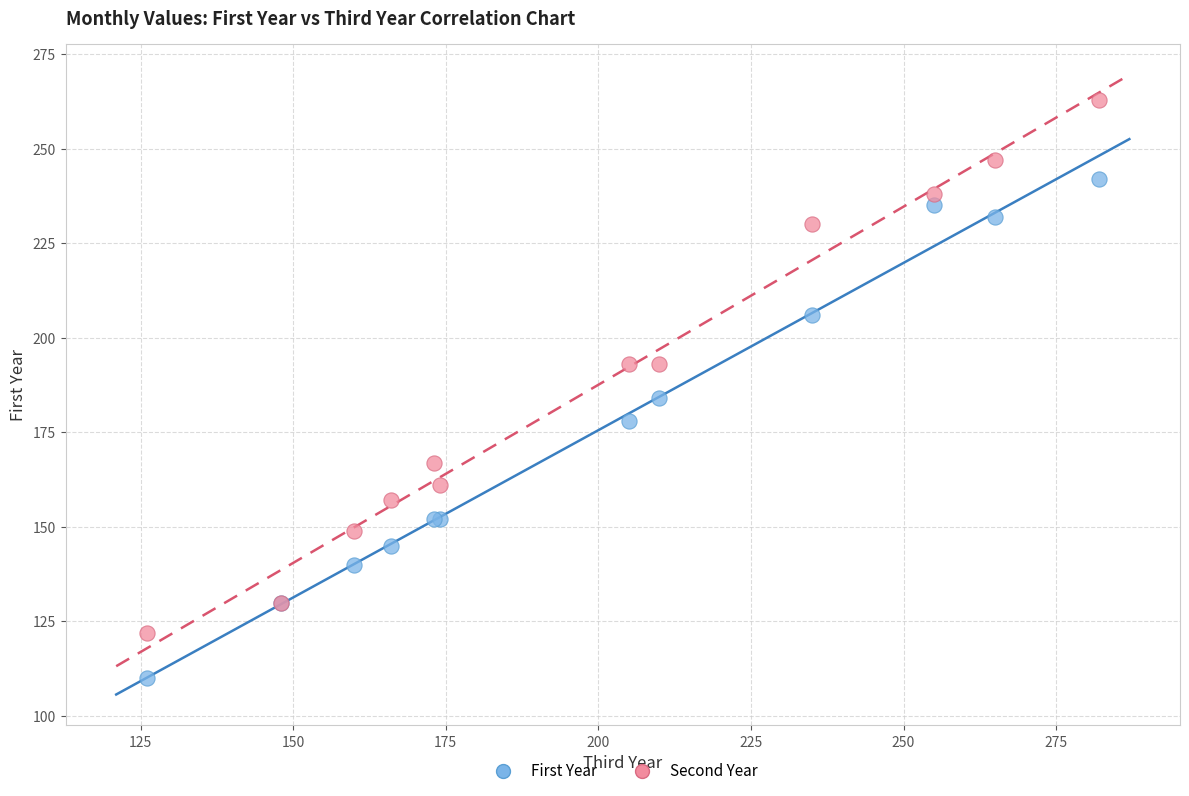

In the First Year series, what Y value is closest to 176?

178